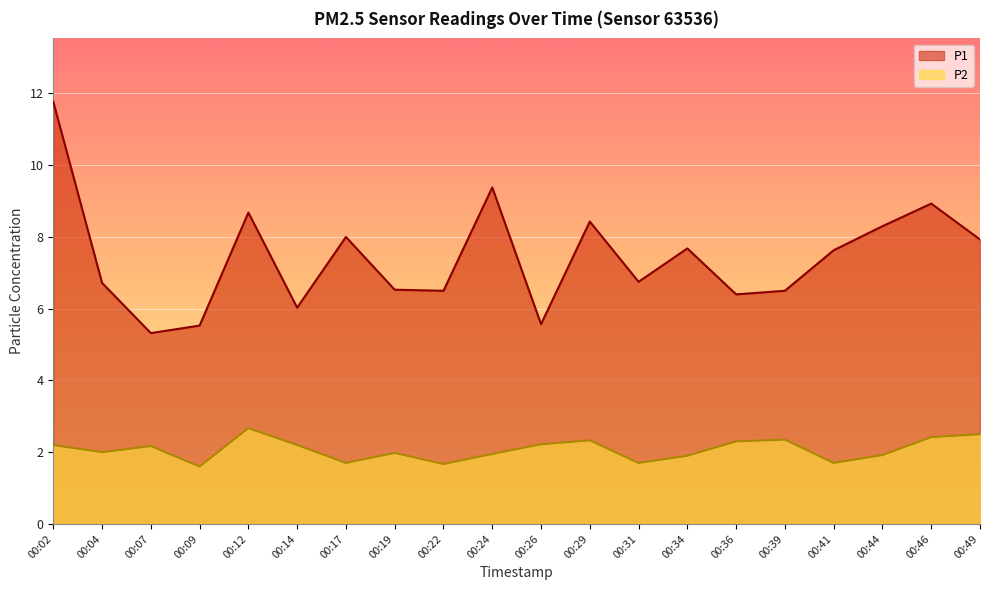

At 00:24, list the series in order from largest to smallest.

P1, P2